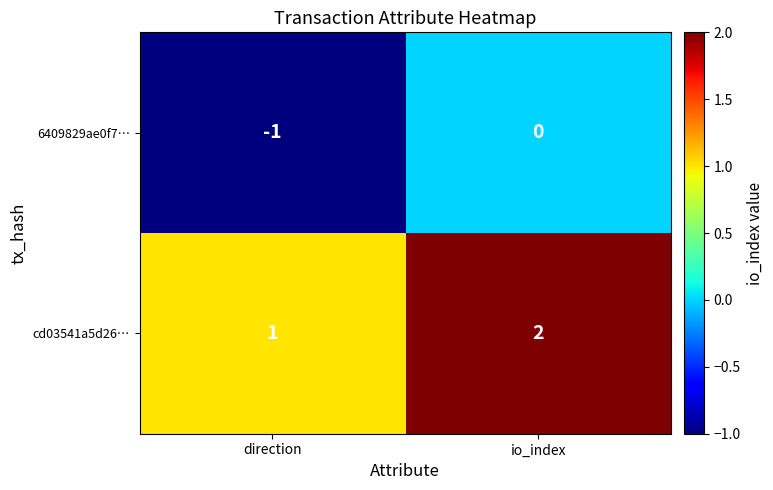

At which label is 6409829ae0f7… closest to 0?

io_index